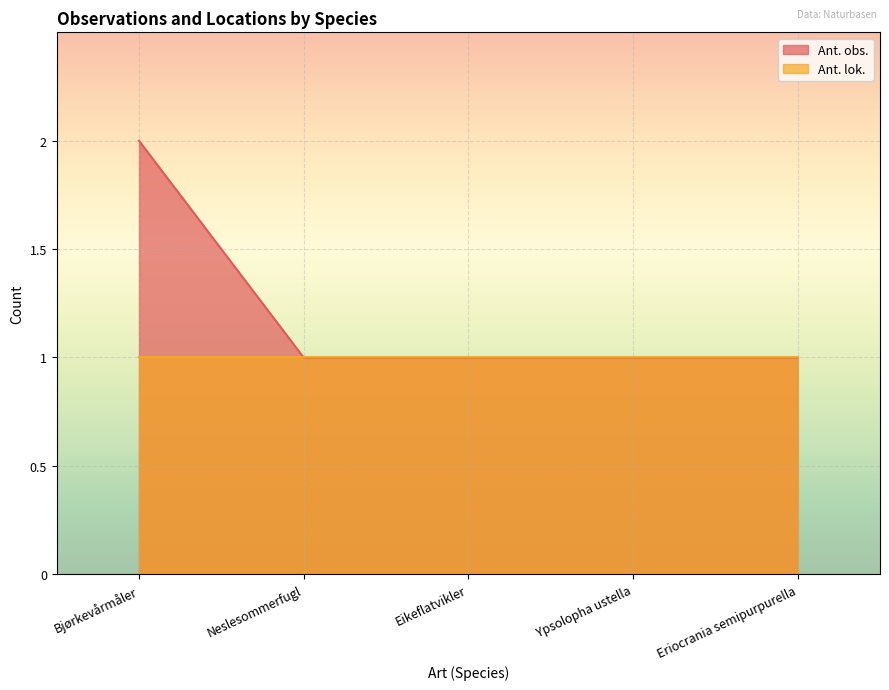

Between Eriocrania semipurpurella and Ypsolopha ustella, which is larger?

Eriocrania semipurpurella